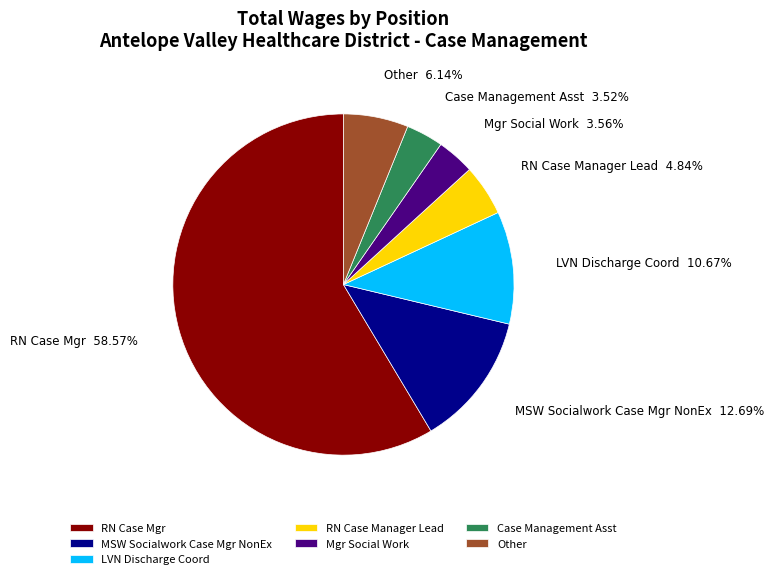

Does any single category account for the majority?

Yes